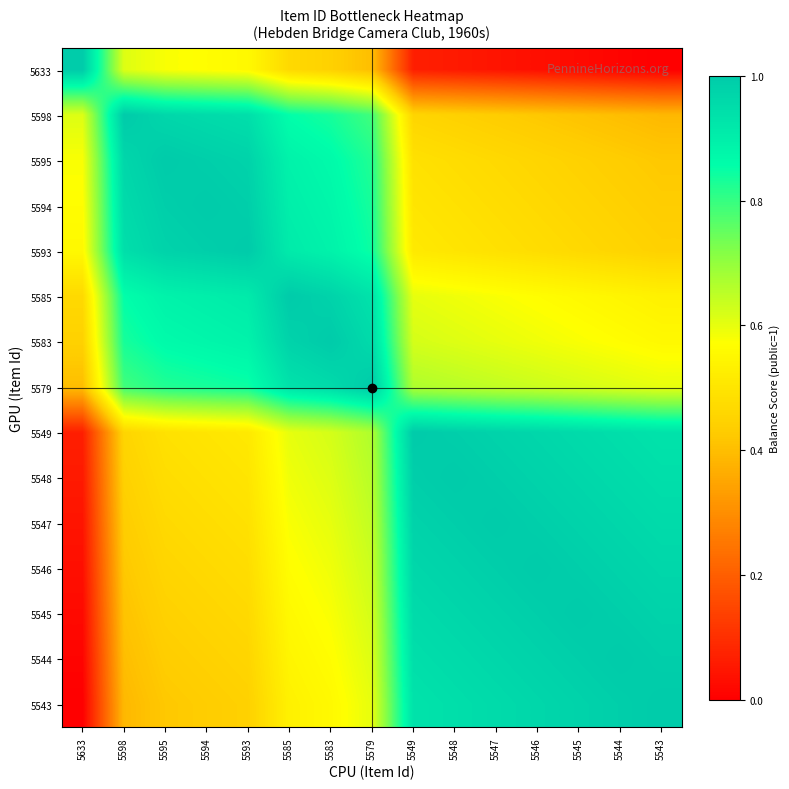

List the series in order of their peak value, highest first.

5633, 5598, 5595, 5594, 5593, 5585, 5583, 5579, 5549, 5548, 5547, 5546, 5545, 5544, 5543